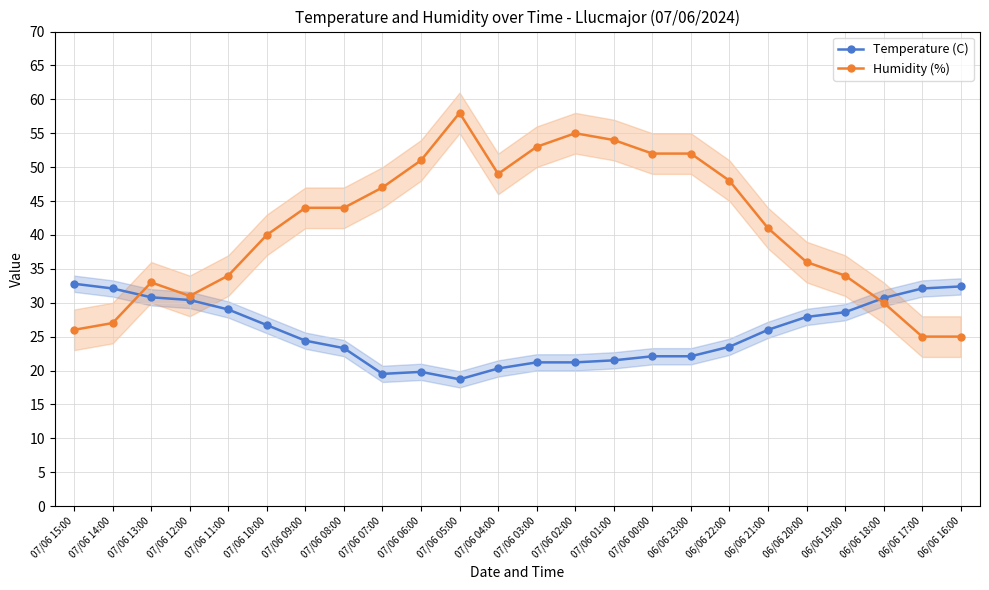

At how many categories does at least one series exceed 20?

24